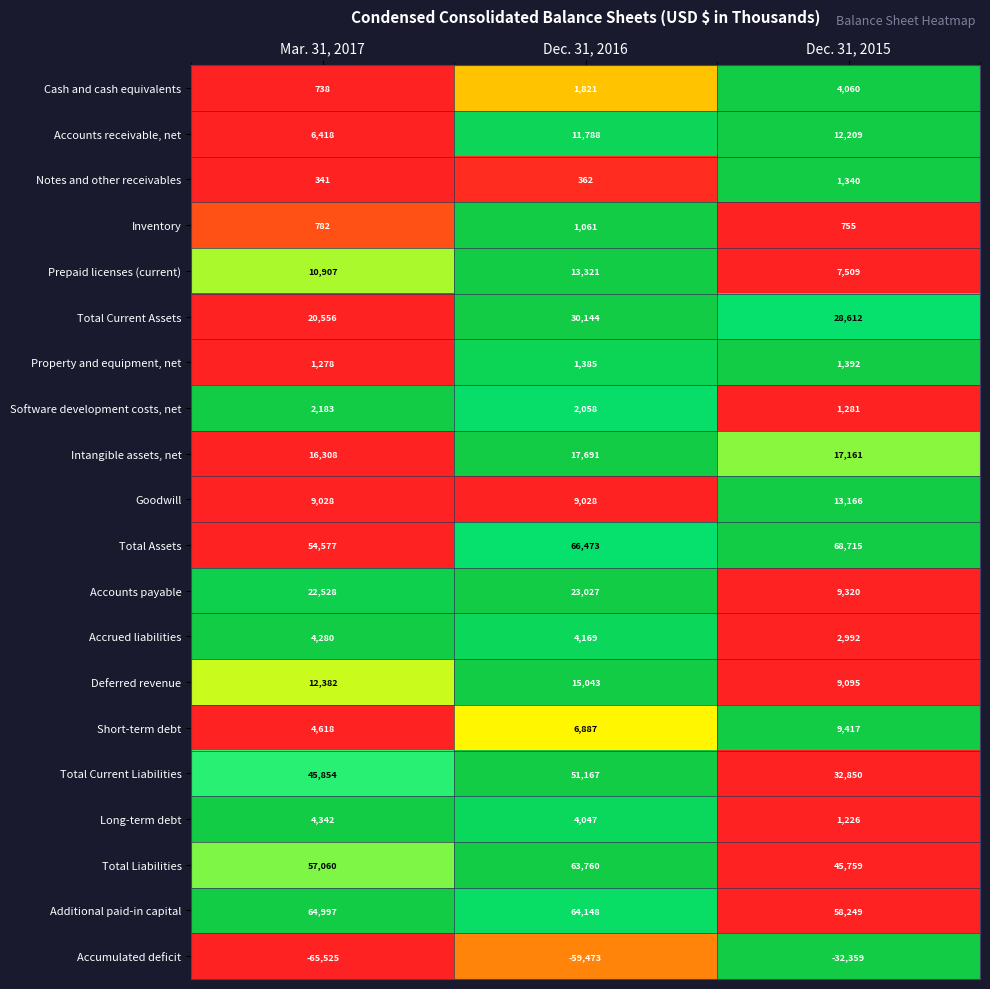

Rank the series by their maximum value, from highest to lowest.

Total Assets, Additional paid-in capital, Total Liabilities, Total Current Liabilities, Total Current Assets, Accounts payable, Intangible assets, net, Deferred revenue, Prepaid licenses (current), Goodwill, Accounts receivable, net, Short-term debt, Long-term debt, Accrued liabilities, Cash and cash equivalents, Software development costs, net, Property and equipment, net, Notes and other receivables, Inventory, Accumulated deficit